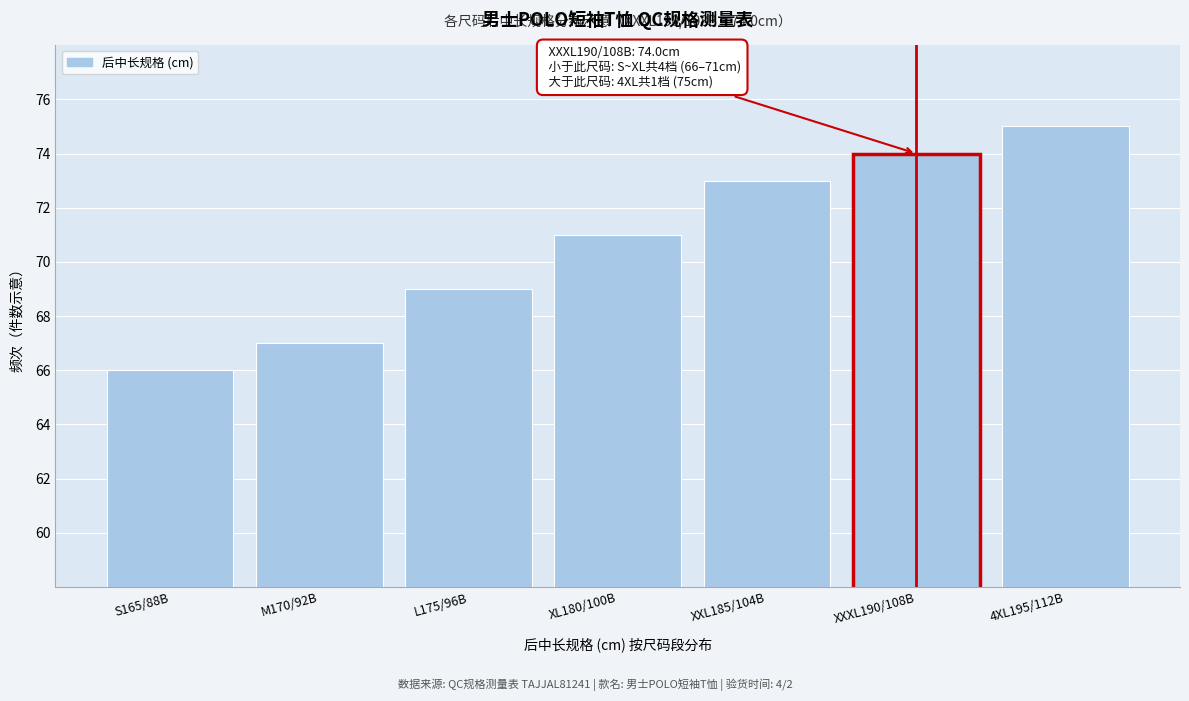

Reading left to right, list all the values displayed in this chart.

S165/88B=66	M170/92B=67	L175/96B=69	XL180/100B=71	XXL185/104B=73	XXXL190/108B=74	4XL195/112B=75